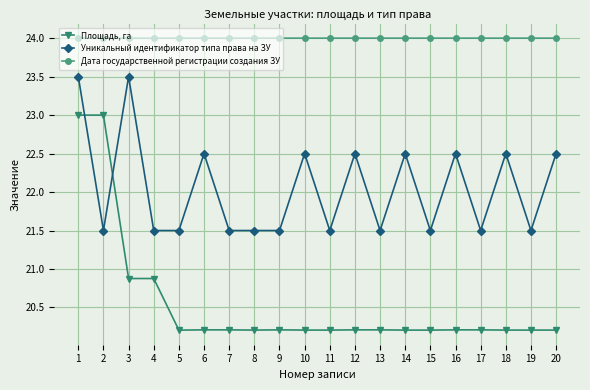

What is the value of the Уникальный идентификатор типа права на ЗУ point at the 11th from the left?

21.5